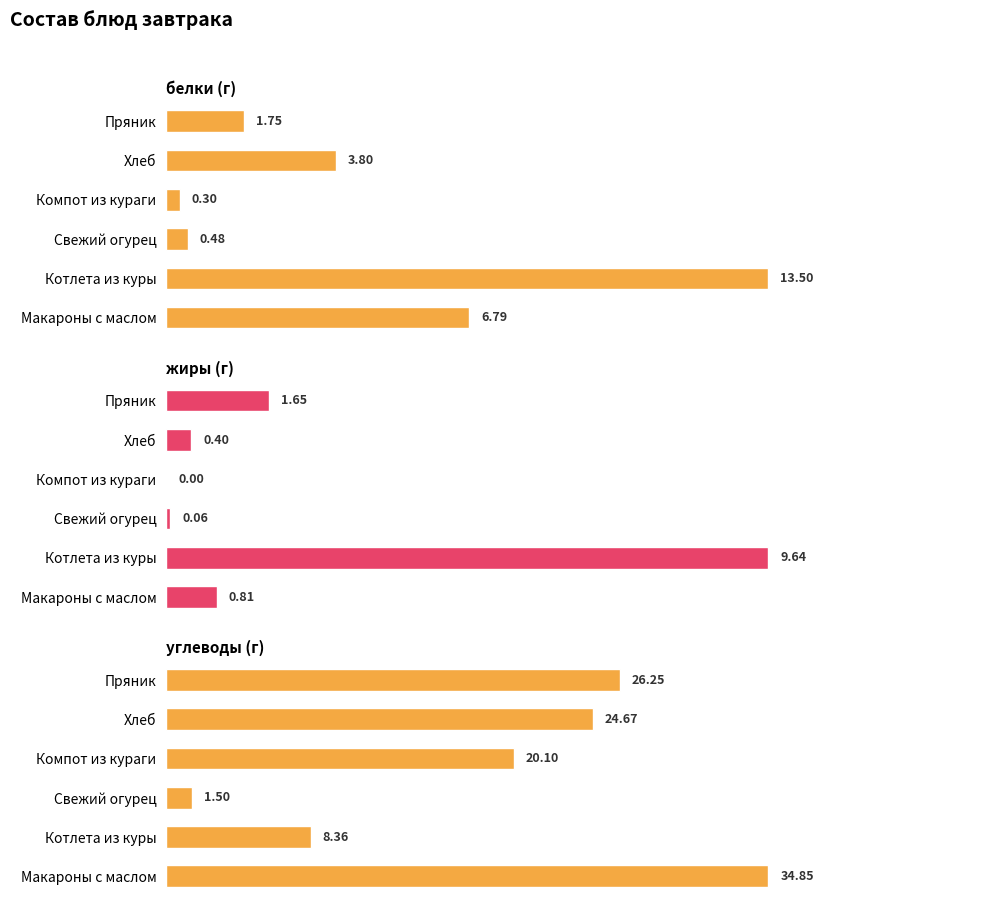

What is the difference between the second highest and second lowest values in the белки series?

6.3